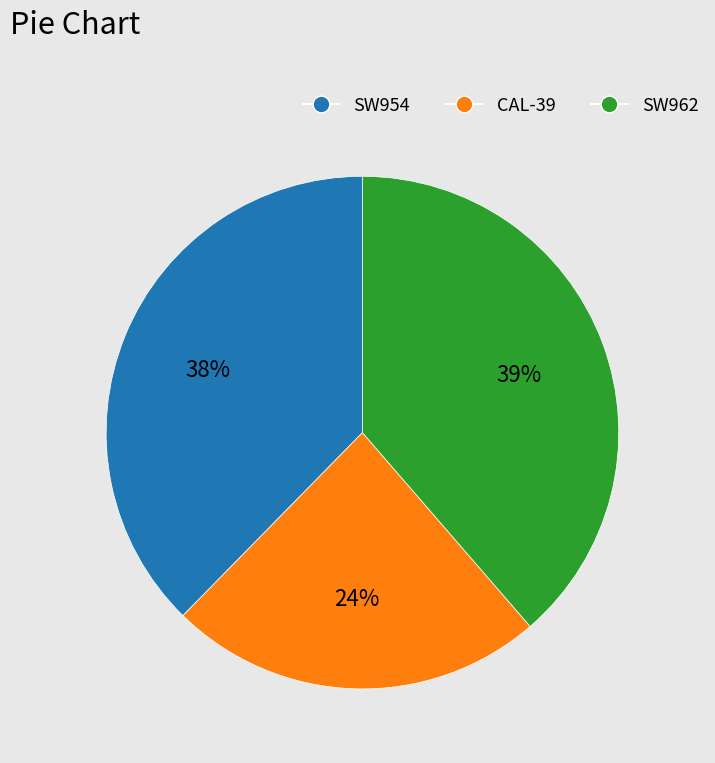

Which has a higher value, SW954 or SW962?

SW962